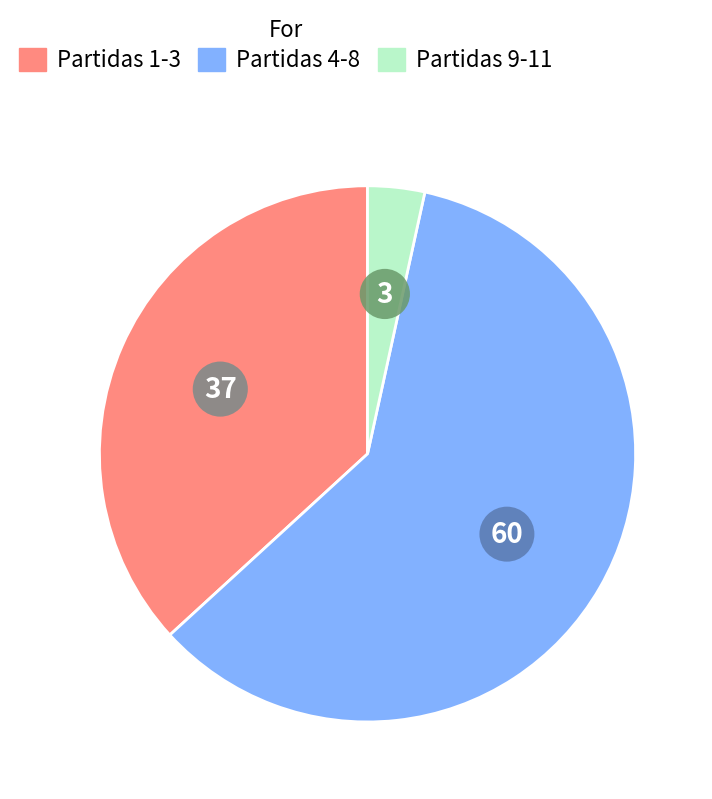

Is there any slice that represents more than half of the pie?

Yes